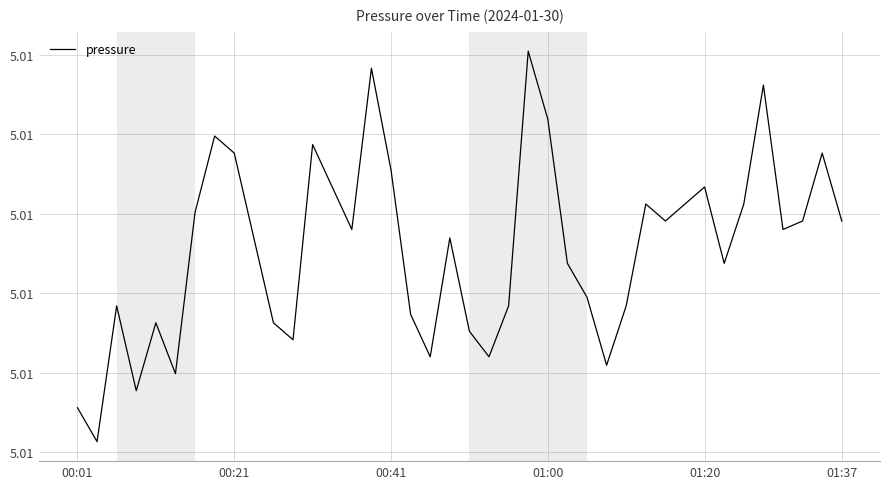

Does the chart display data point markers on the line(s)?

No